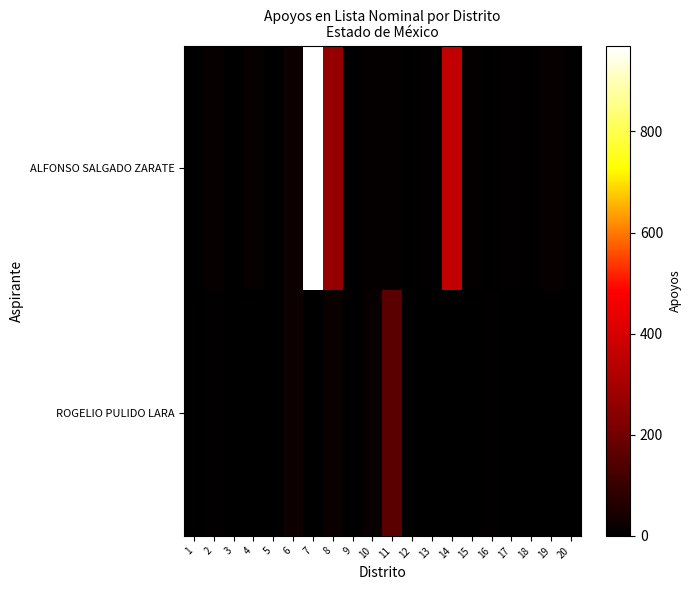

Reading left to right, what are all the values shown in this chart?

ALFONSO SALGADO ZARATE: 1=3	2=12	3=0	4=12	5=3	6=26	7=970	8=262	9=0	10=9	11=8	12=1	13=4	14=358	15=8	16=2	17=5	18=1	19=13	20=5
ROGELIO PULIDO LARA: 1=0	2=4	3=0	4=0	5=1	6=23	7=1	8=22	9=0	10=18	11=160	12=1	13=3	14=1	15=1	16=7	17=1	18=1	19=1	20=0